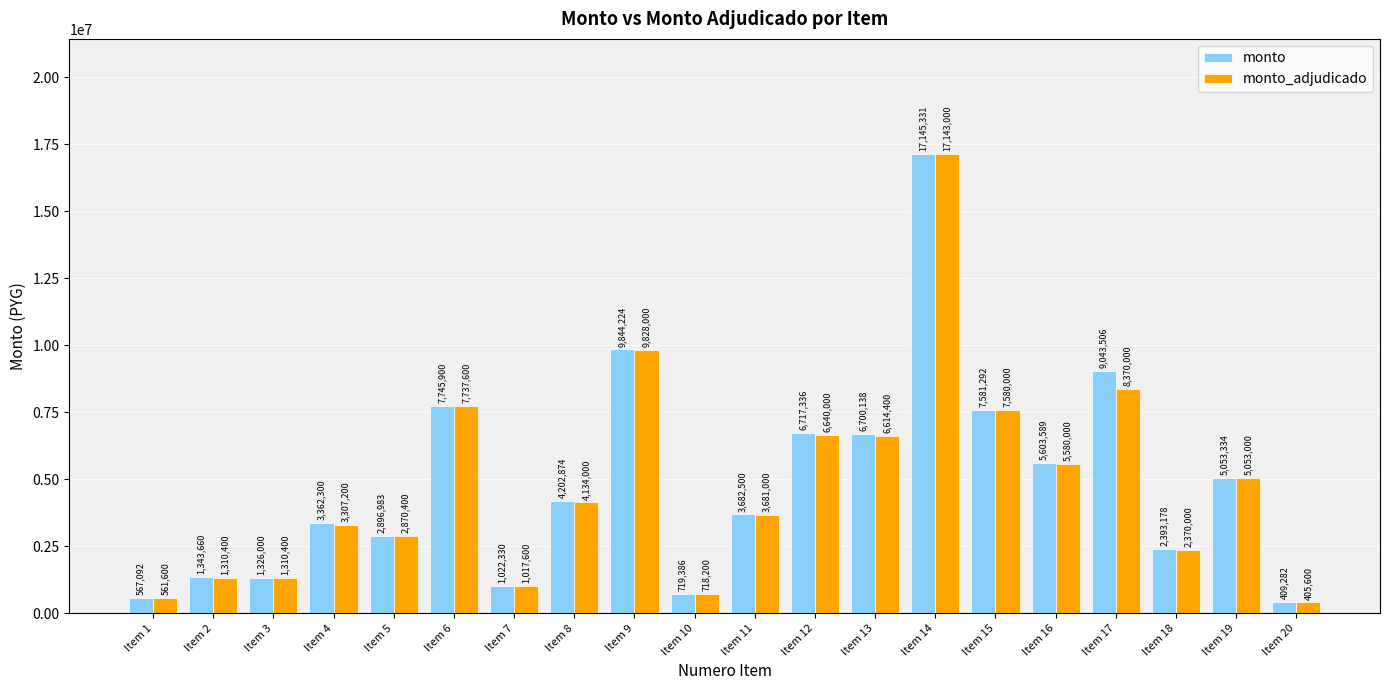

Rank the series at Item 14 from highest to lowest value.

monto, monto_adjudicado